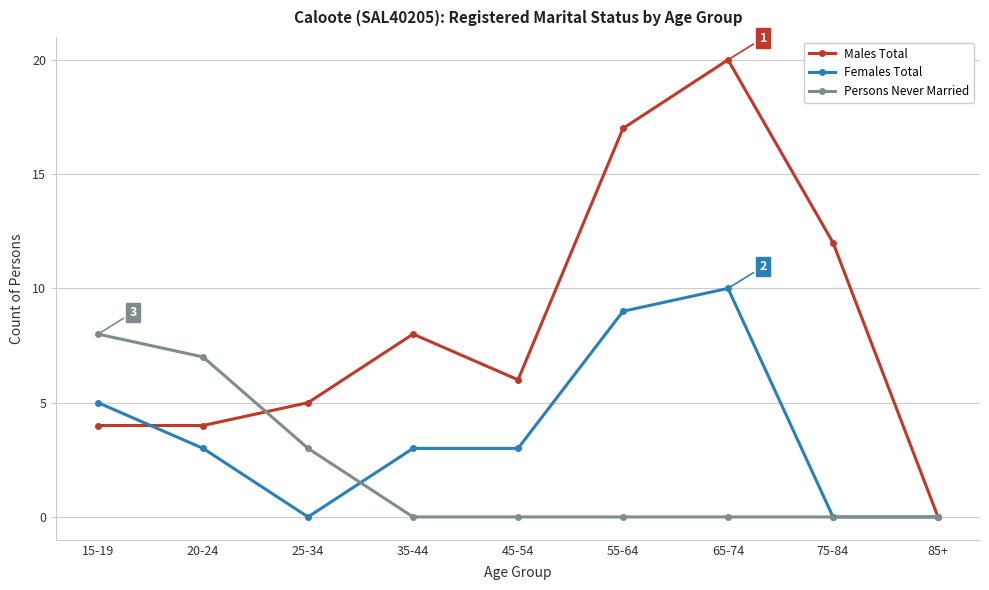

Between 15-19 and 20-24, which series saw the biggest shift?

Females Total